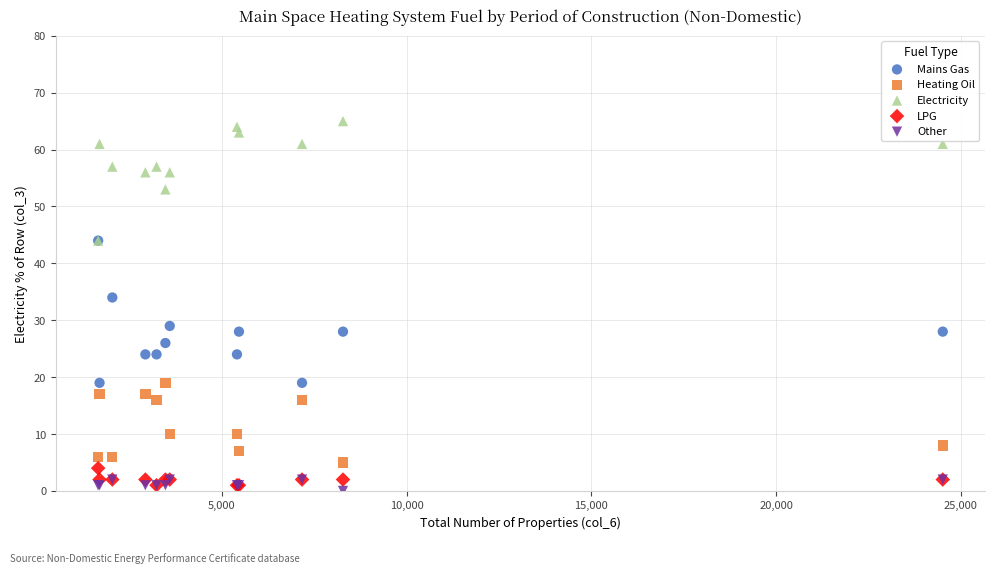

Across all series, what Y value is closest to 32?

34